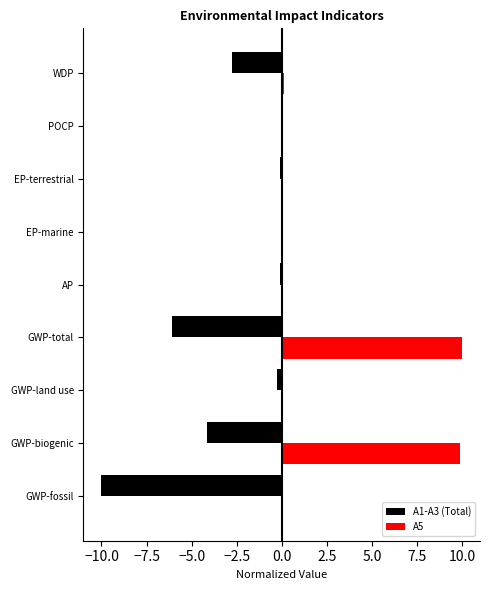

True or false: A5 has a value of 10.0 at GWP-total.

True